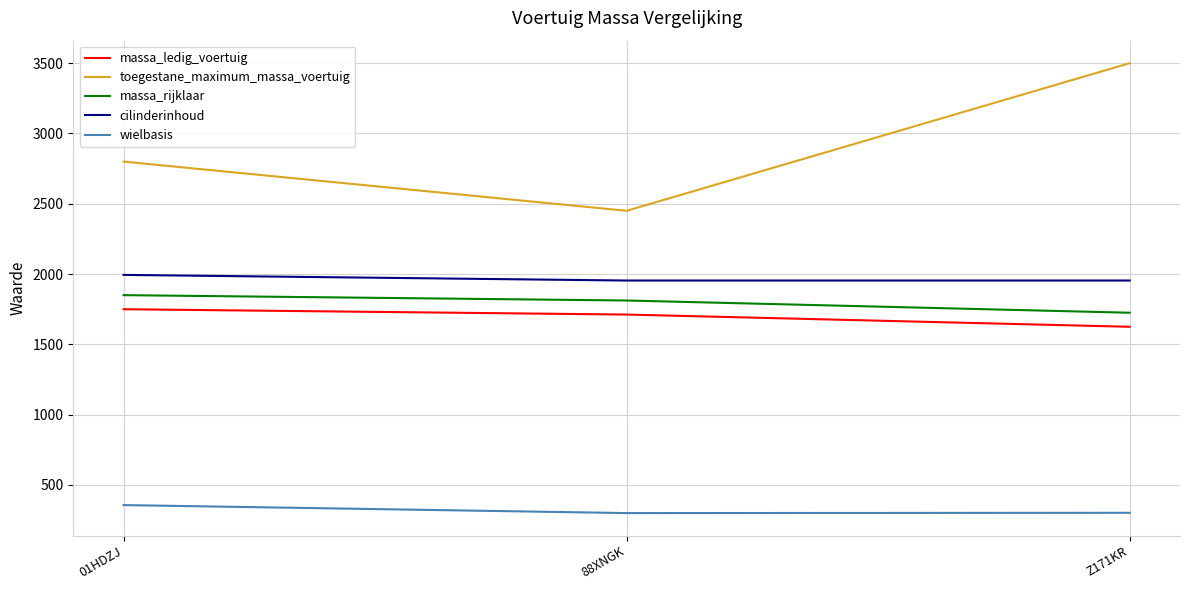

Count the massa_rijklaar values in the range 1725 to 1850.

3